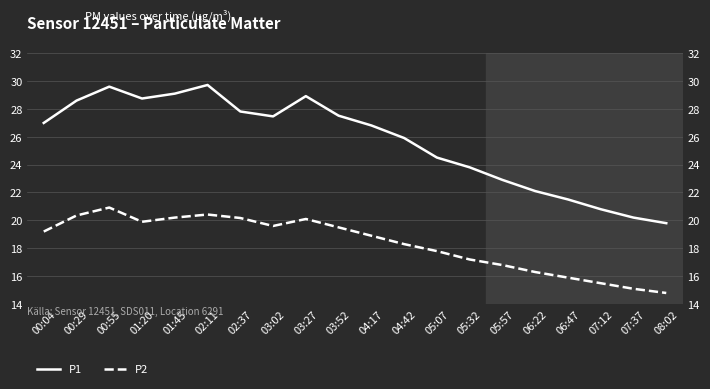

True or false: P1 and P2 intersect in this chart.

False